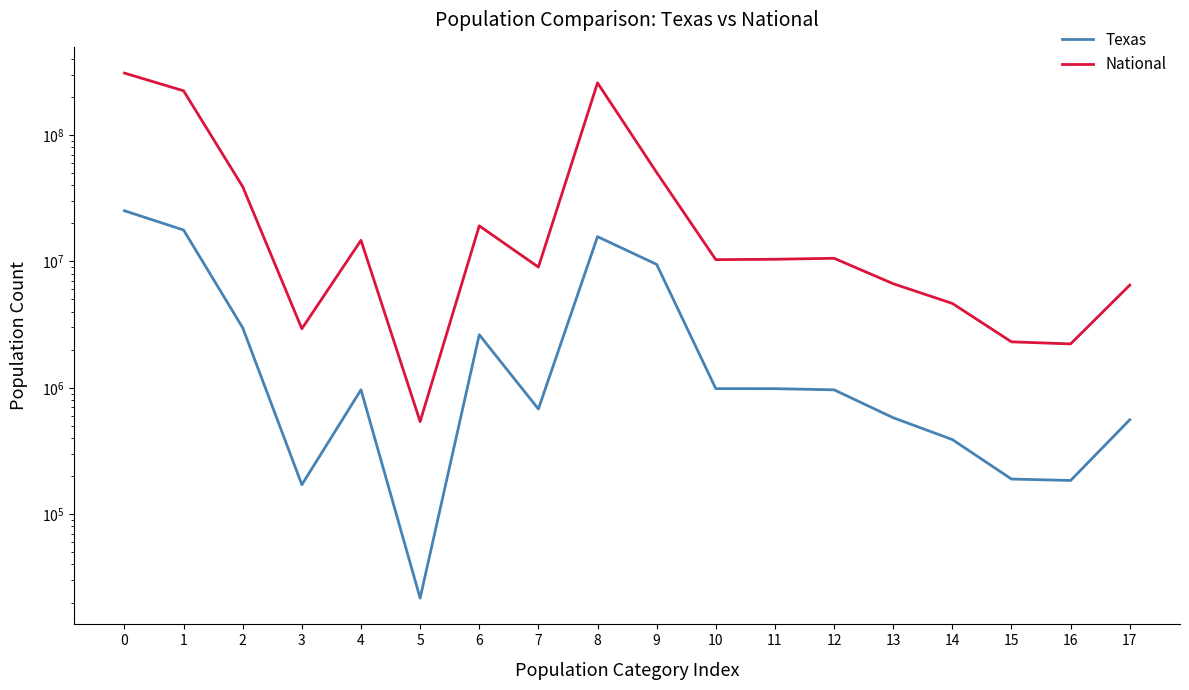

Rank the series by their maximum value, from highest to lowest.

National, Texas